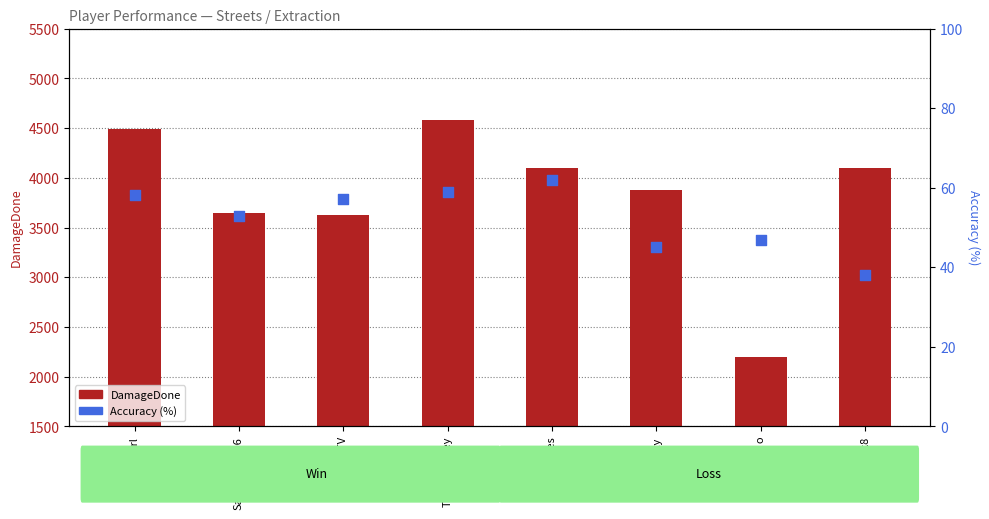

Which series reaches the minimum Y coordinate?

Accuracy (%)